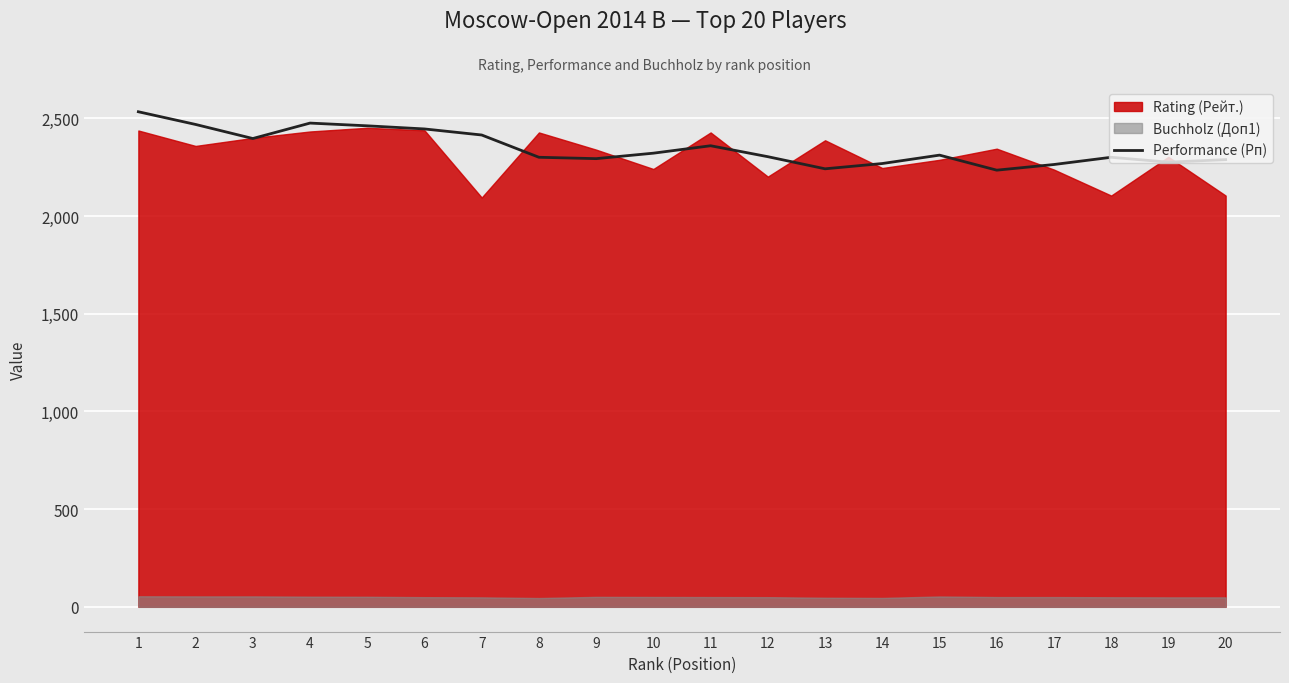

Count the number of categories in the chart.

20